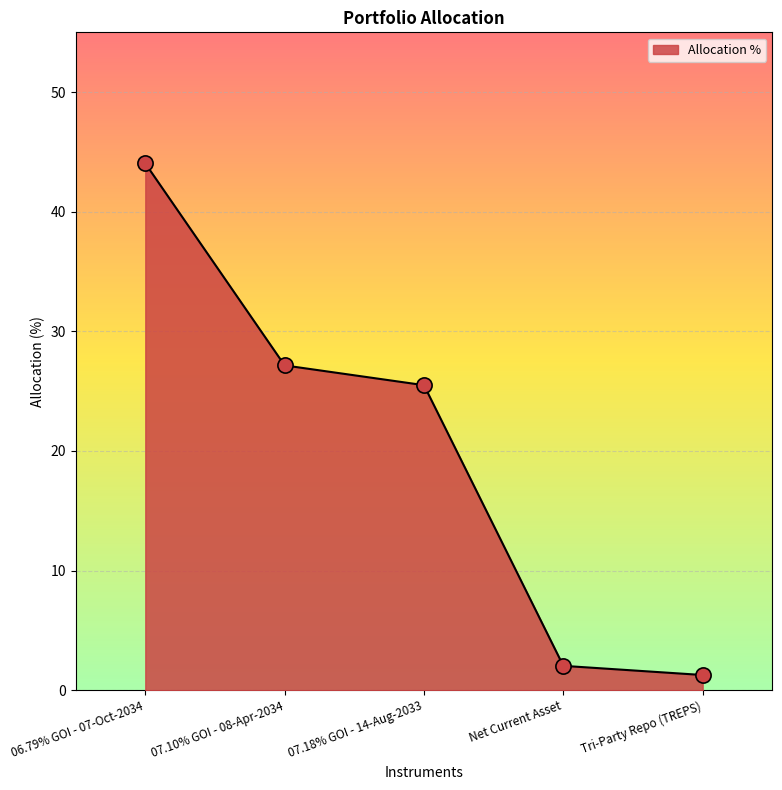

Which has a higher value, Tri-Party Repo (TREPS) or 07.18% GOI - 14-Aug-2033?

07.18% GOI - 14-Aug-2033